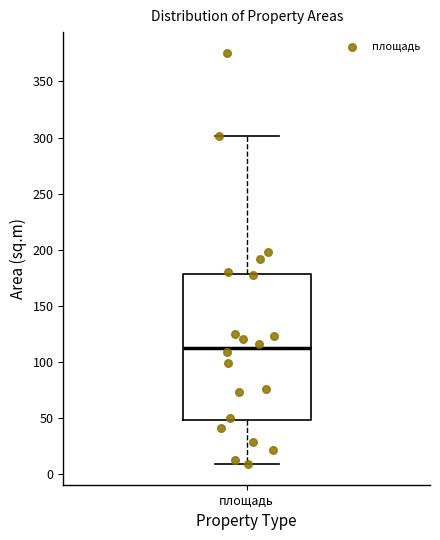

Read this box plot against the y-axis: the position of the median line, the range covered by the box, and the ends of both whiskers. The values are not printed on the chart, so give them approximately, as read against the axis.

median 110, box 50 to 180, whiskers 10 to 300